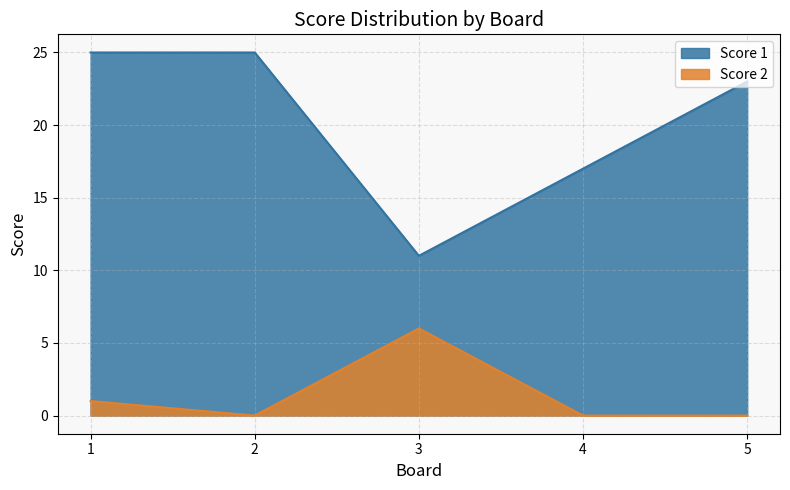

The Score 1 series shows 18 at 3. True or false?

False